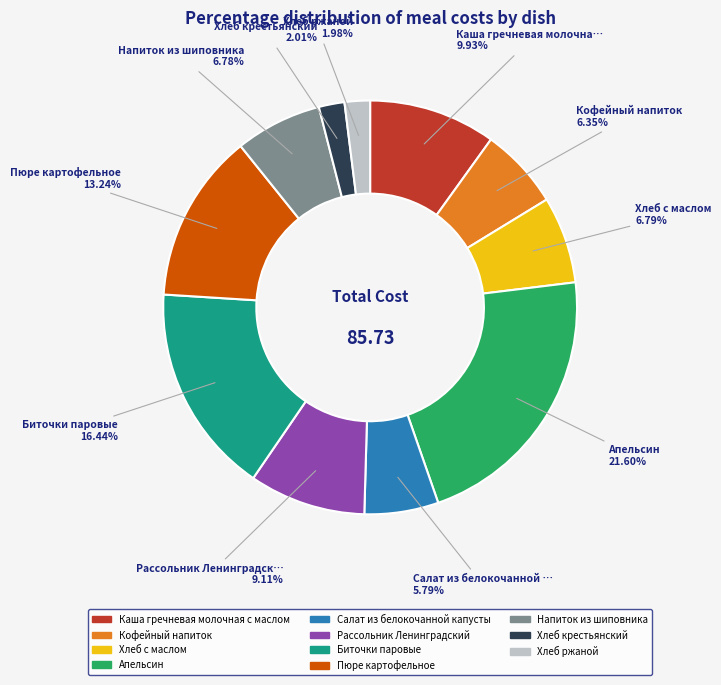

Is there any slice that represents more than half of the pie?

No